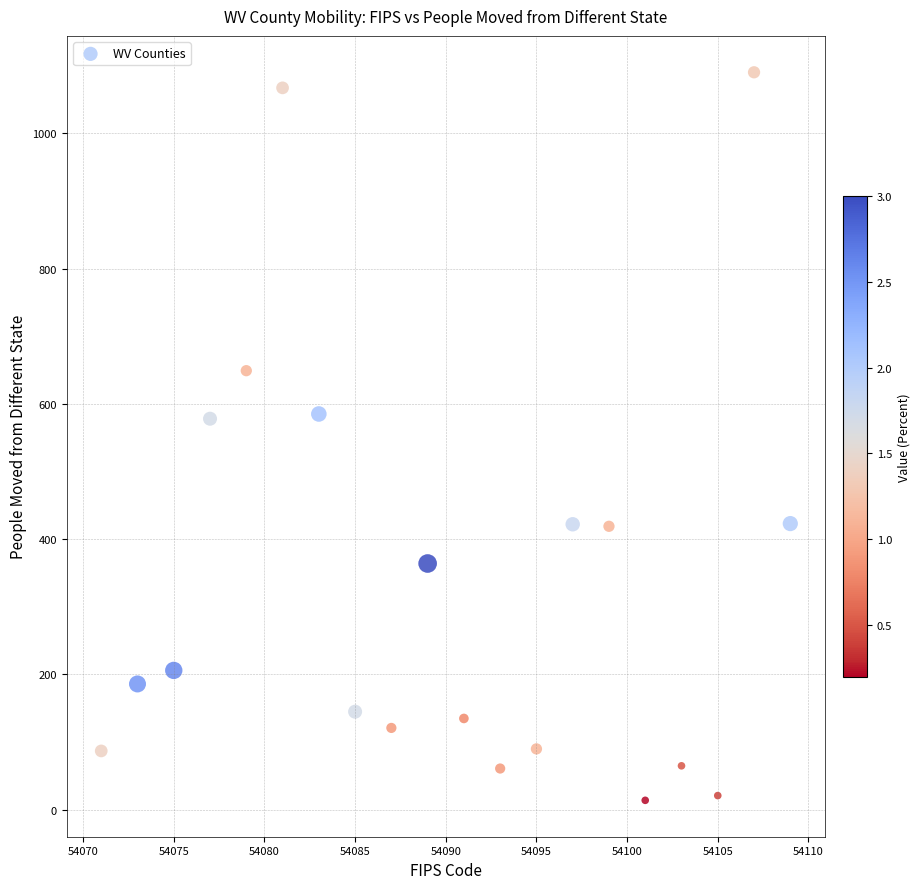

What is the range of X values (max minus min)?

38